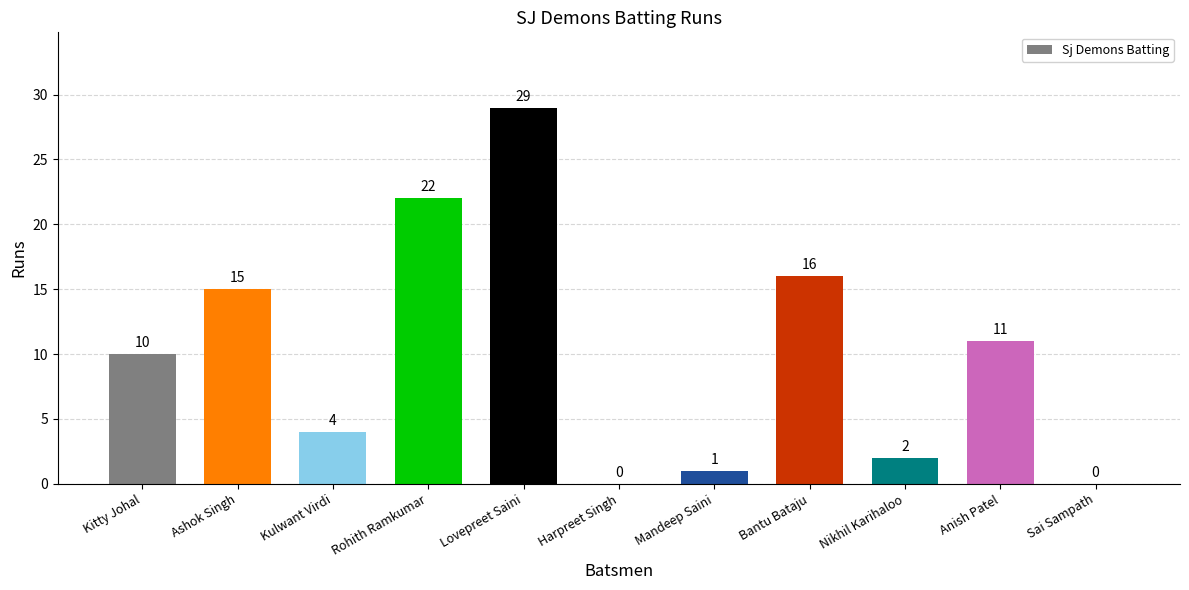

True or false: the data shows 15 at Ashok Singh.

True